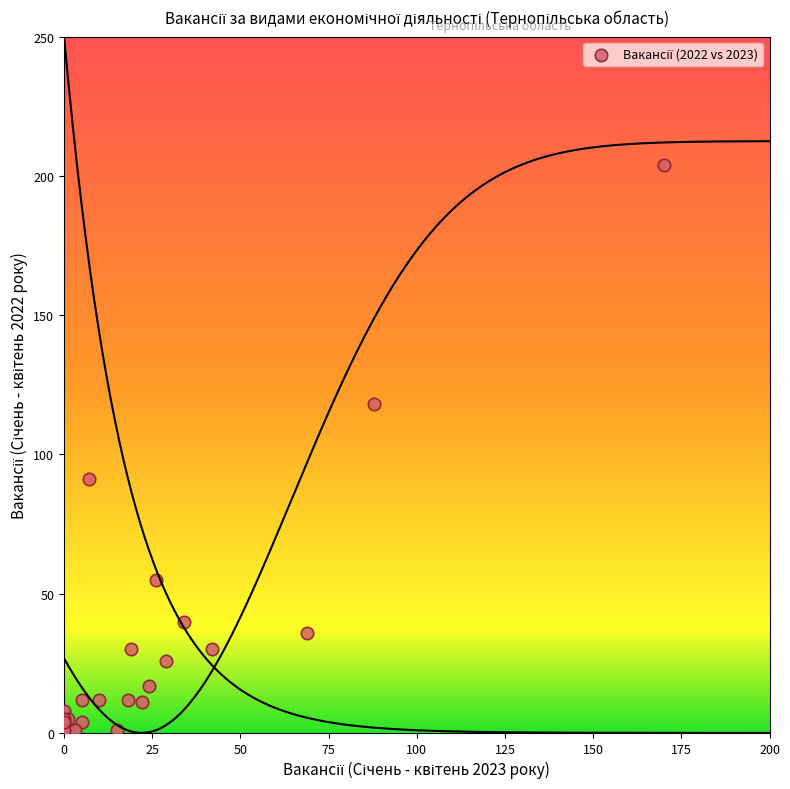

What Y value in the scatter plot is closest to 102?

91